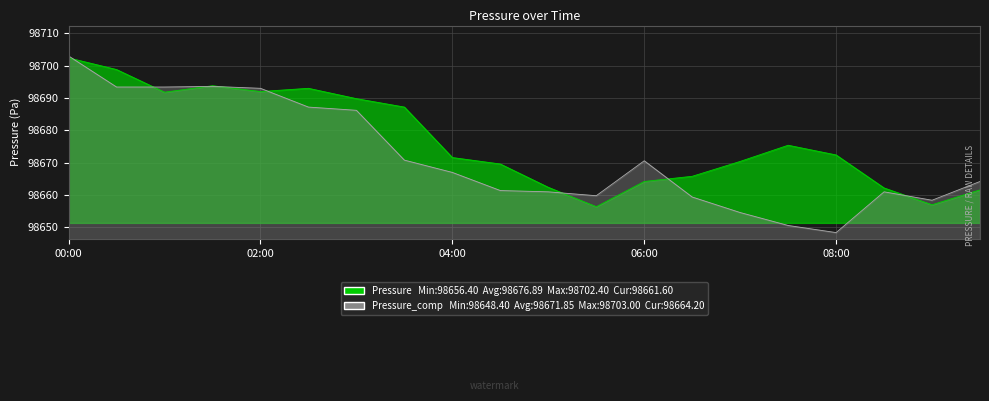

What is the average value of the Pressure_comp series?

98671.9